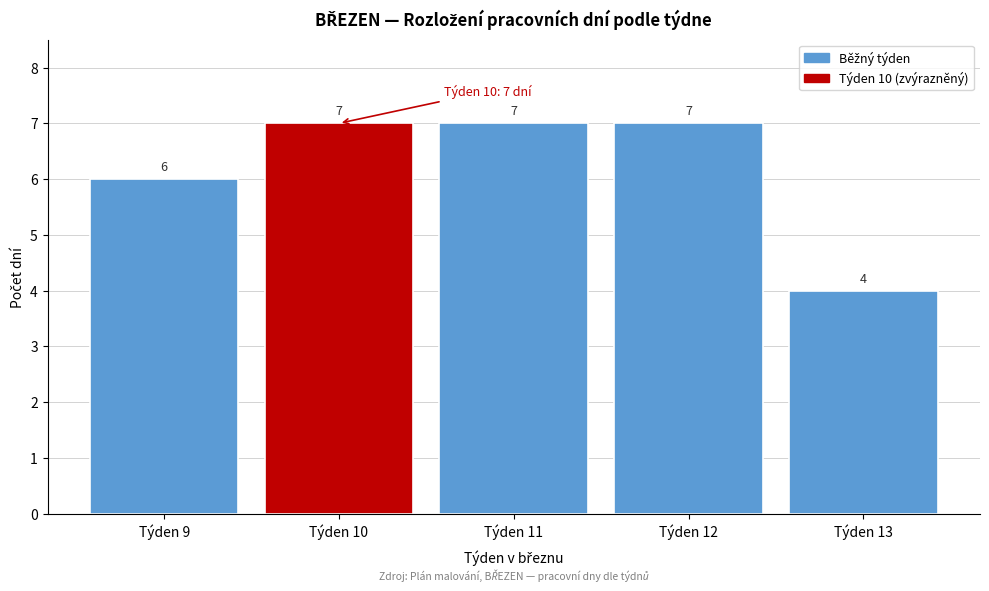

Reading left to right, extract all data points from this chart.

Týden 9=6	Týden 10=7	Týden 11=7	Týden 12=7	Týden 13=4